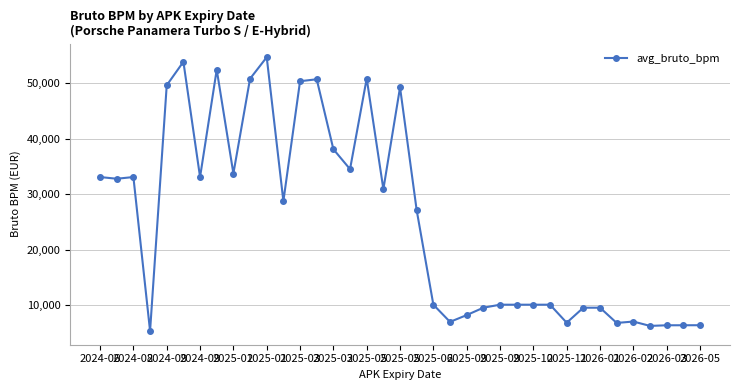

What is the average value?

25263